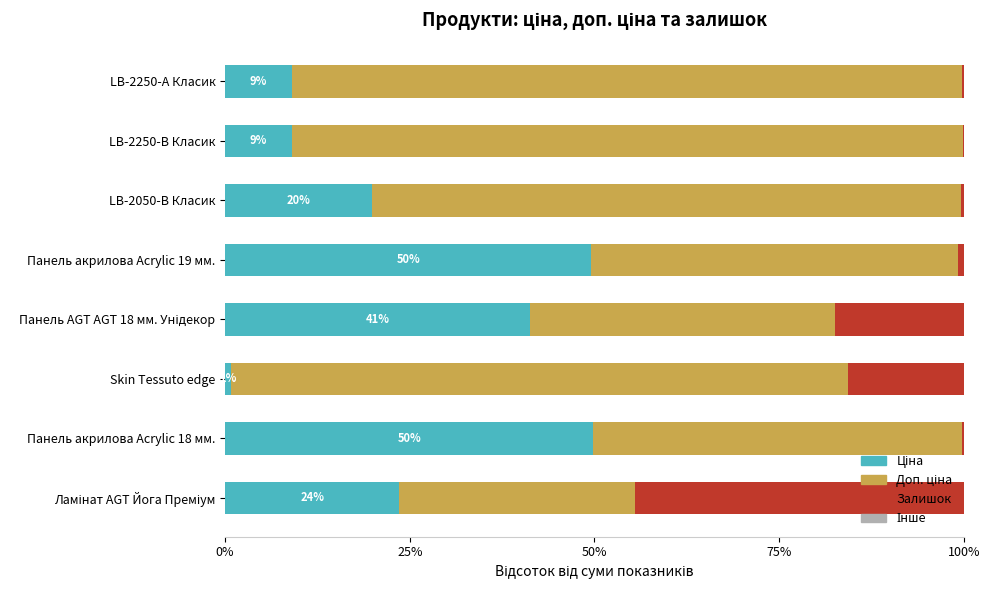

How many categories are shown in the chart?

8